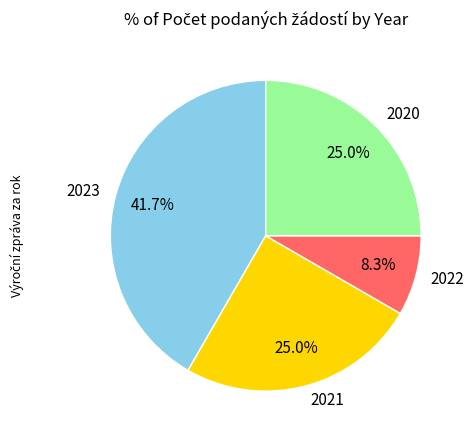

Is there a majority slice in this chart?

No